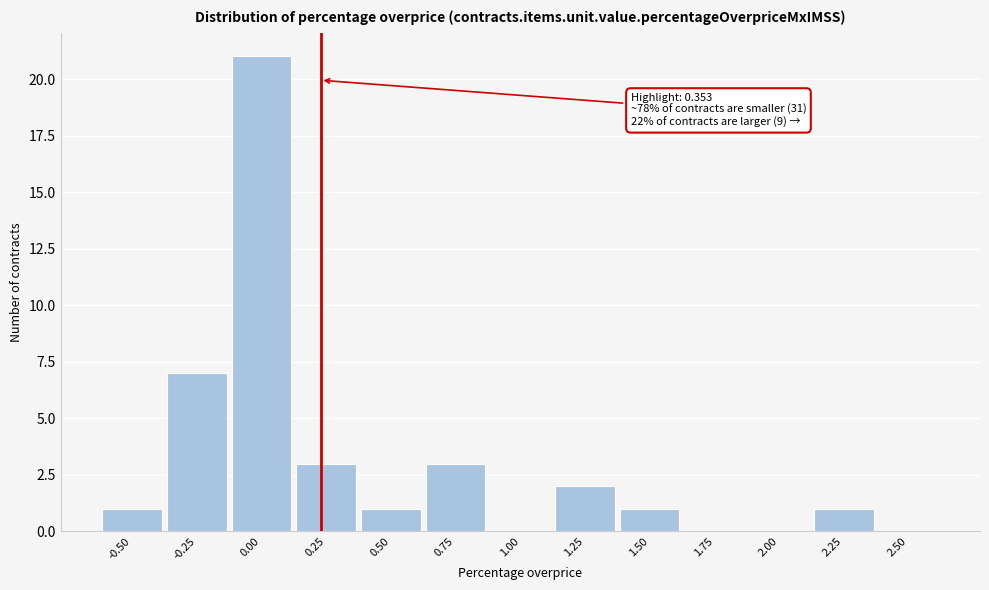

Reading left to right, list all the values displayed in this chart.

-0.50=1	-0.25=7	0.00=21	0.25=3	0.50=1	0.75=3	1.00=0	1.25=2	1.50=1	1.75=0	2.00=0	2.25=1	2.50=0